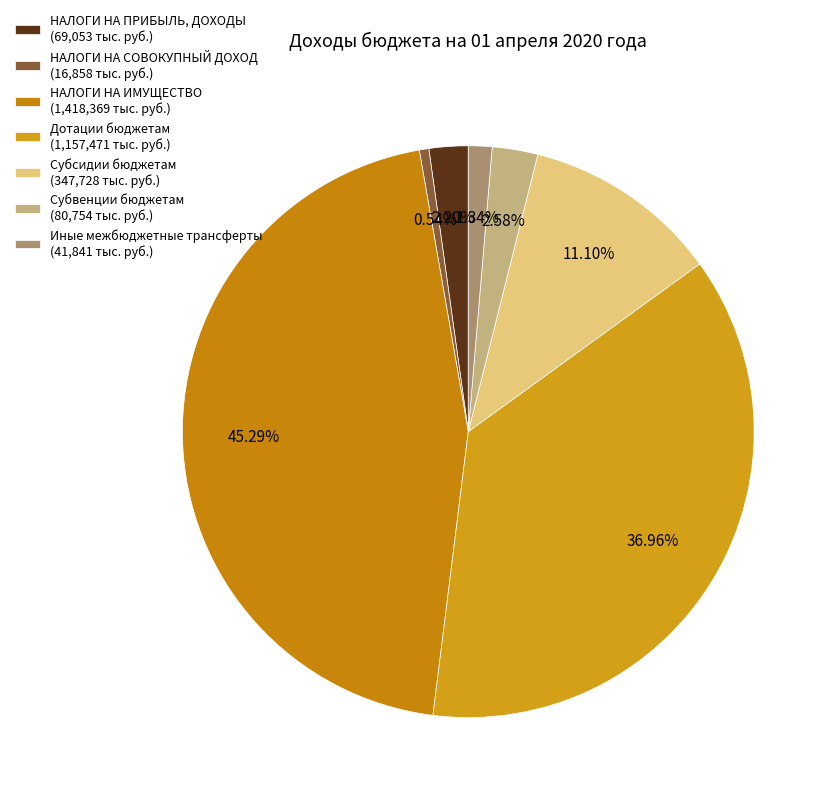

Is there a majority slice in this chart?

No